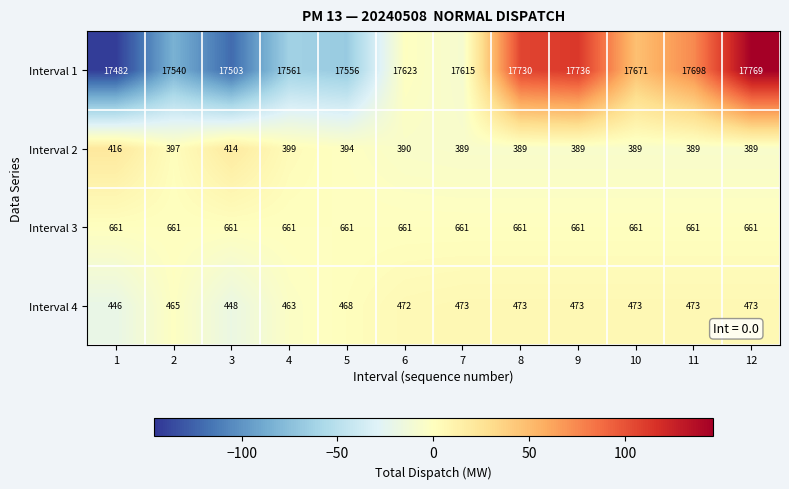

Which series has the widest spread of values?

Interval 1